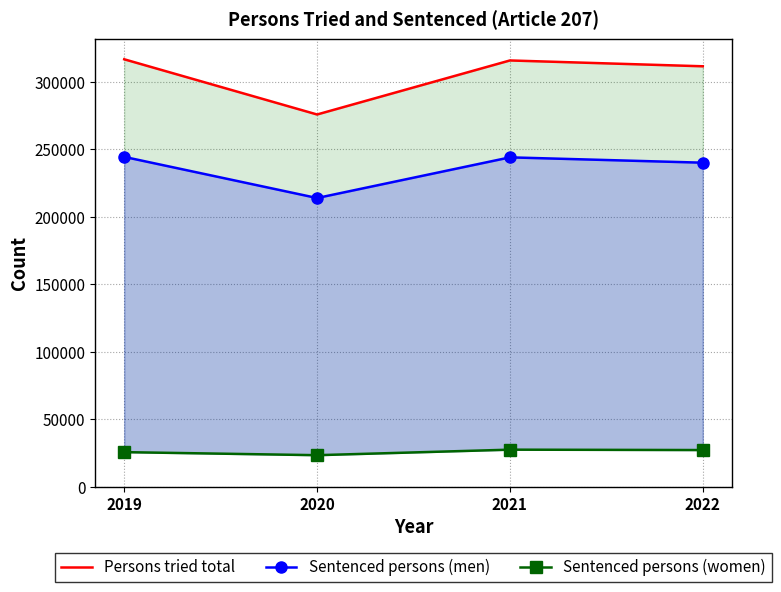

What is the difference between the maximum and second lowest values in the Sentenced persons (men) series?

4312